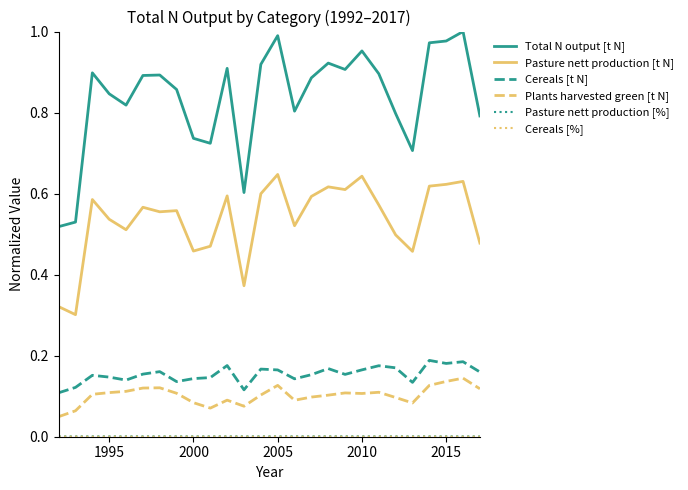

True or false: Total N output [t N] and Cereals [t N] cross at least once.

False